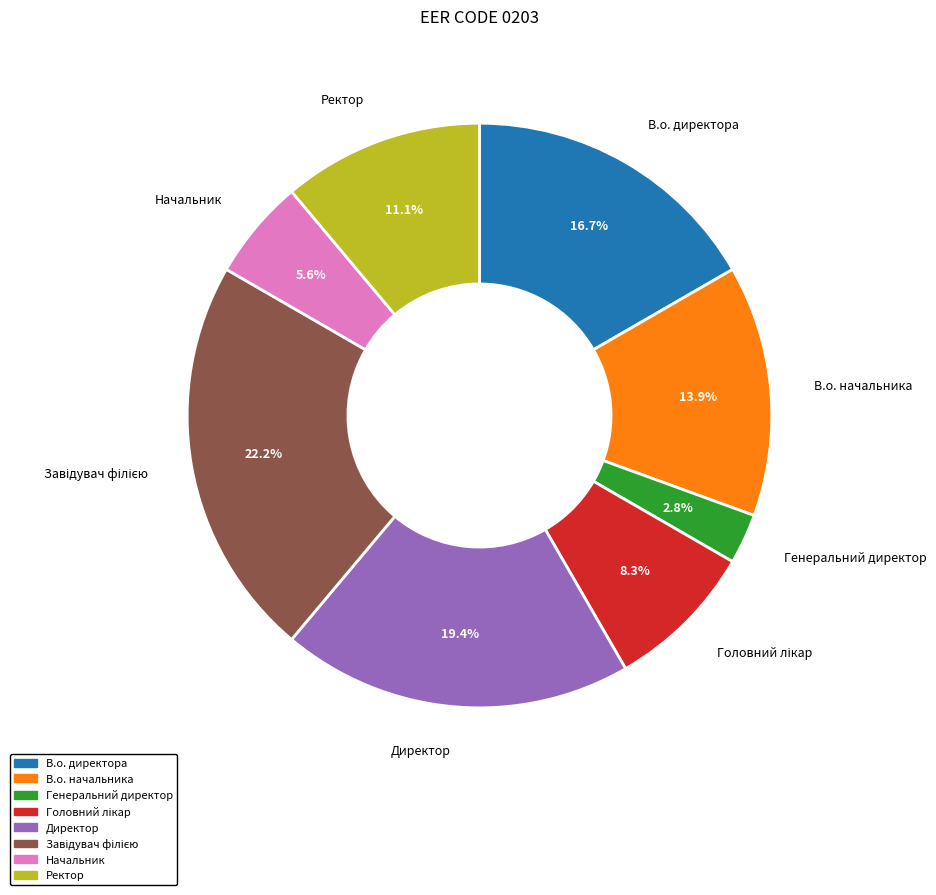

Which slice is the smallest?

Генеральний директор